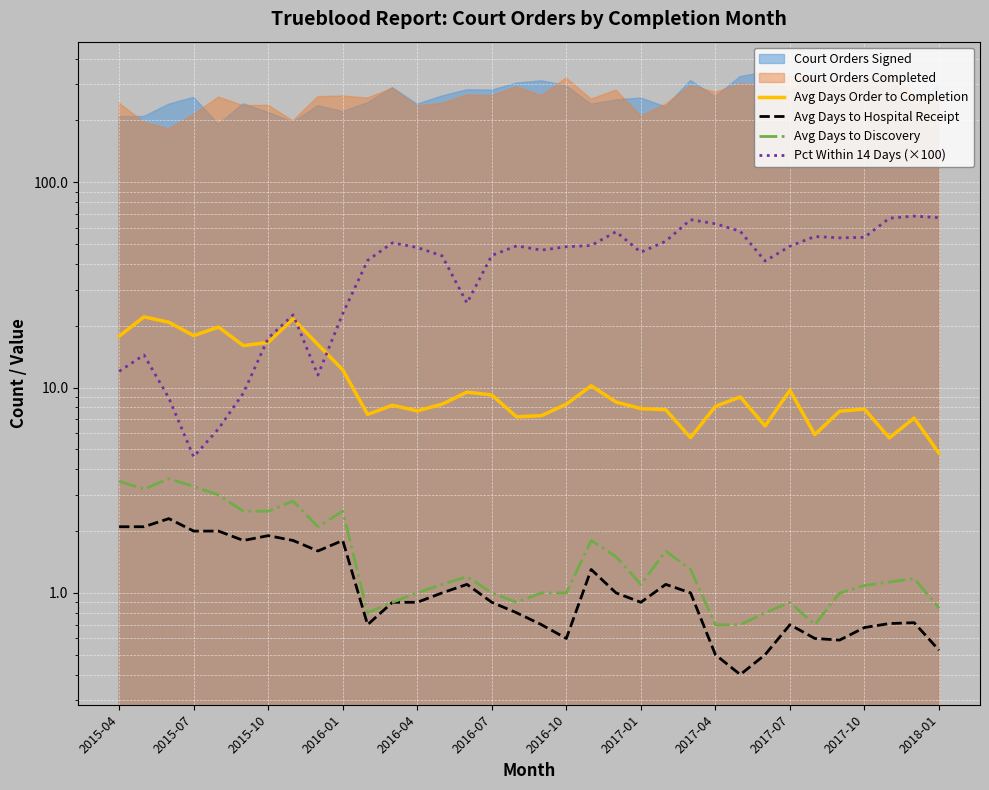

Reading left to right, extract all data points from this chart.

Avg Days Order to Completion: 17.8	22.1	20.8	17.9	19.7	16.0	16.6	21.6	16.2	12.2	7.4	8.2	7.7	8.3	9.5	9.2	7.2	7.3	8.3	10.2	8.5	7.9	7.8	5.7	8.1	9.0	6.5	9.7	5.9	7.7	7.9	5.7	7.1	4.8
Avg Days to Hospital Receipt: 2.1	2.1	2.3	2.0	2.0	1.8	1.9	1.8	1.6	1.8	0.7	0.9	0.9	1.0	1.1	0.9	0.8	0.7	0.6	1.3	1.0	0.9	1.1	1.0	0.5	0.4	0.5	0.7	0.6	0.6	0.7	0.7	0.7	0.5
Avg Days to Discovery: 3.5	3.2	3.6	3.3	3.0	2.5	2.5	2.8	2.1	2.5	0.8	0.9	1.0	1.1	1.2	1.0	0.9	1.0	1.0	1.8	1.5	1.1	1.6	1.3	0.7	0.7	0.8	0.9	0.7	1.0	1.1	1.1	1.2	0.8
Pct Within 14 Days (×100): 12.0	14.4	8.9	4.6	6.3	9.4	17.4	22.6	11.5	22.9	41.6	50.7	48.1	43.8	25.8	44.0	49.0	46.7	48.5	49.2	57.4	45.6	51.6	65.7	62.8	57.7	41.3	48.8	54.4	53.6	53.9	66.8	68.4	67.2